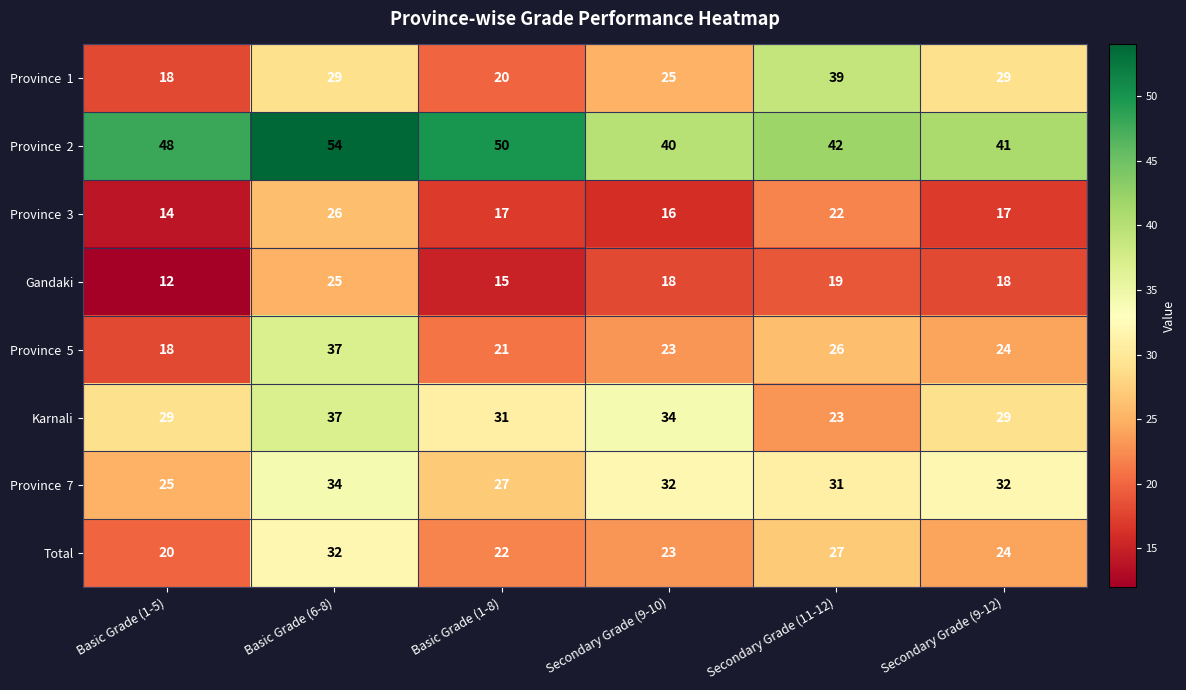

What is the difference between the maximum and minimum values in the Gandaki series?

13